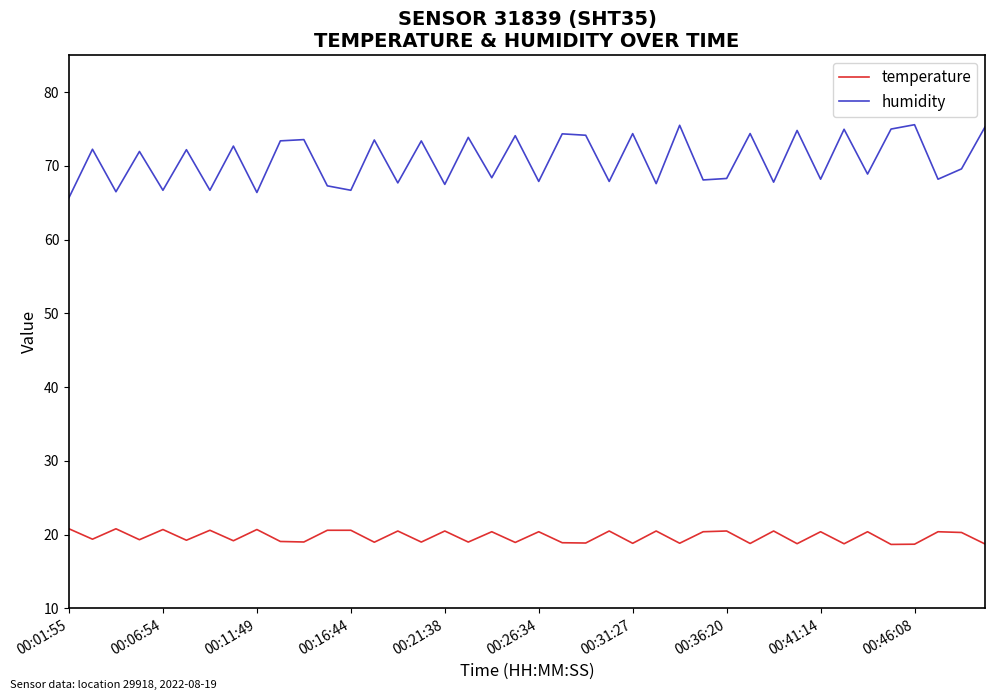

Which series has the widest spread of values?

humidity